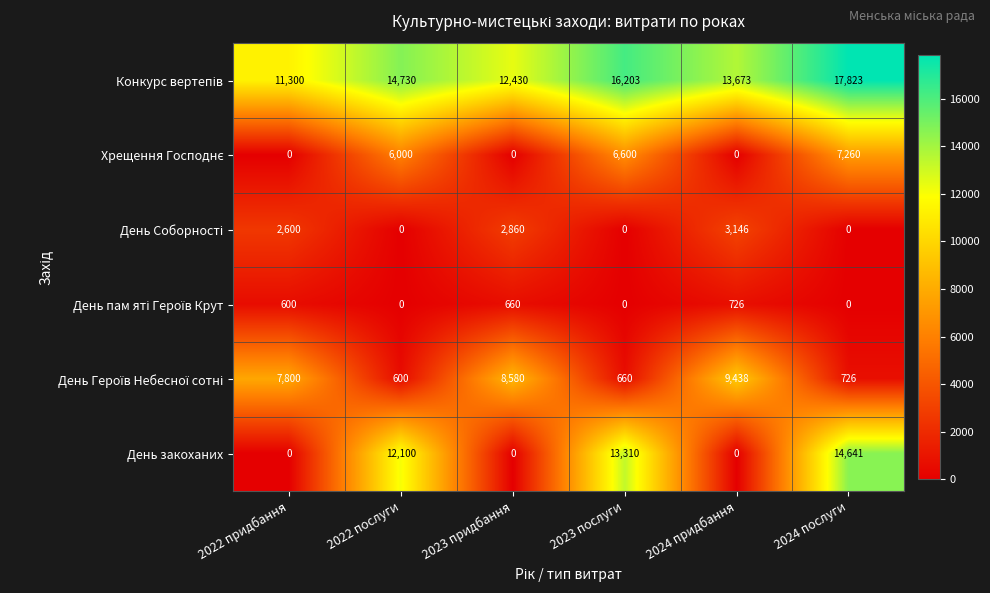

What is the sum of the День закоханих values at 2023 послуги and 2022 придбання?

13310